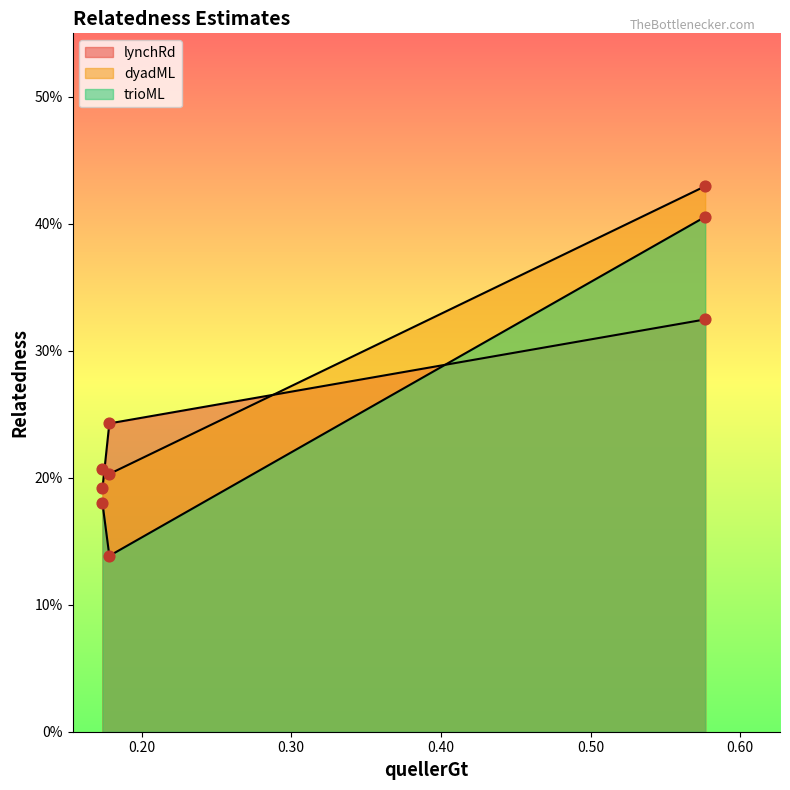

Is the value of lynchRd at 0.1785 greater than the value of dyadML at 0.5766?

No